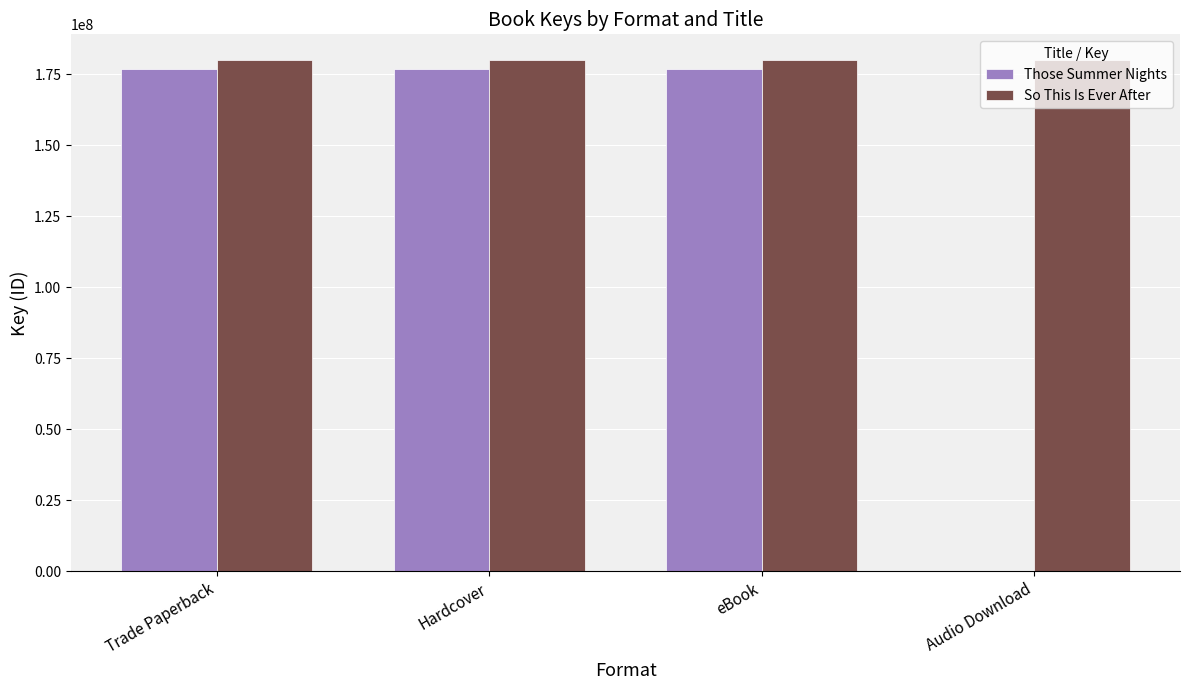

Which series has the largest total across all categories?

So This Is Ever After